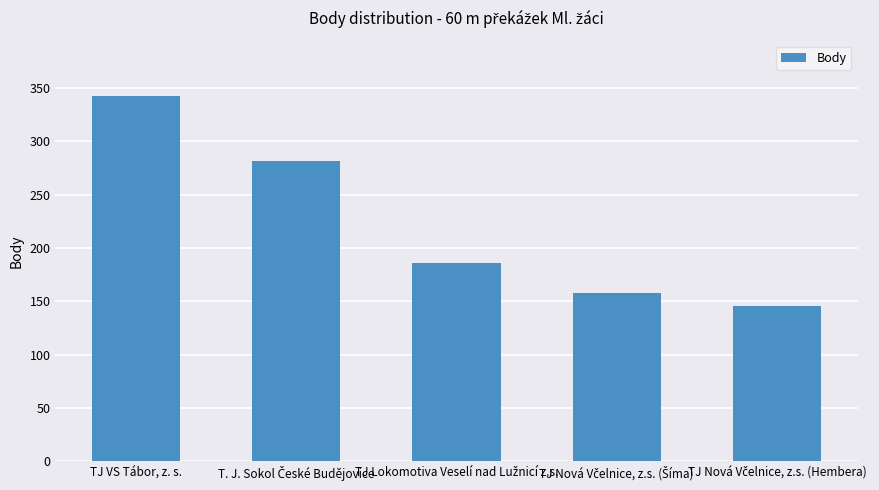

What is the sum of all values?

1115